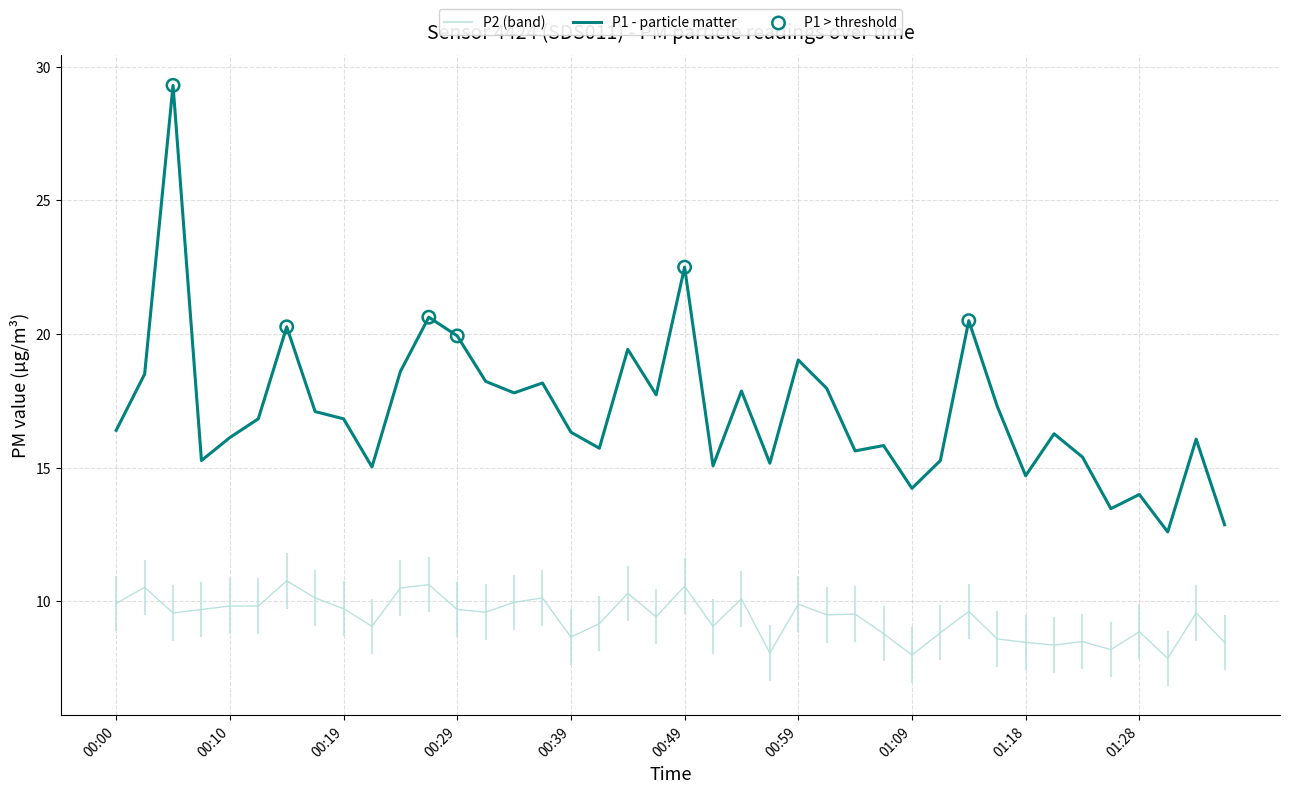

At how many categories does at least one series exceed 20?

5